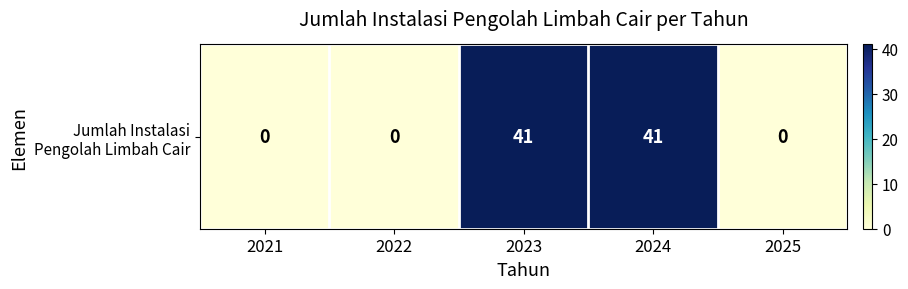

True or false: the data shows 0 at 2025.

True